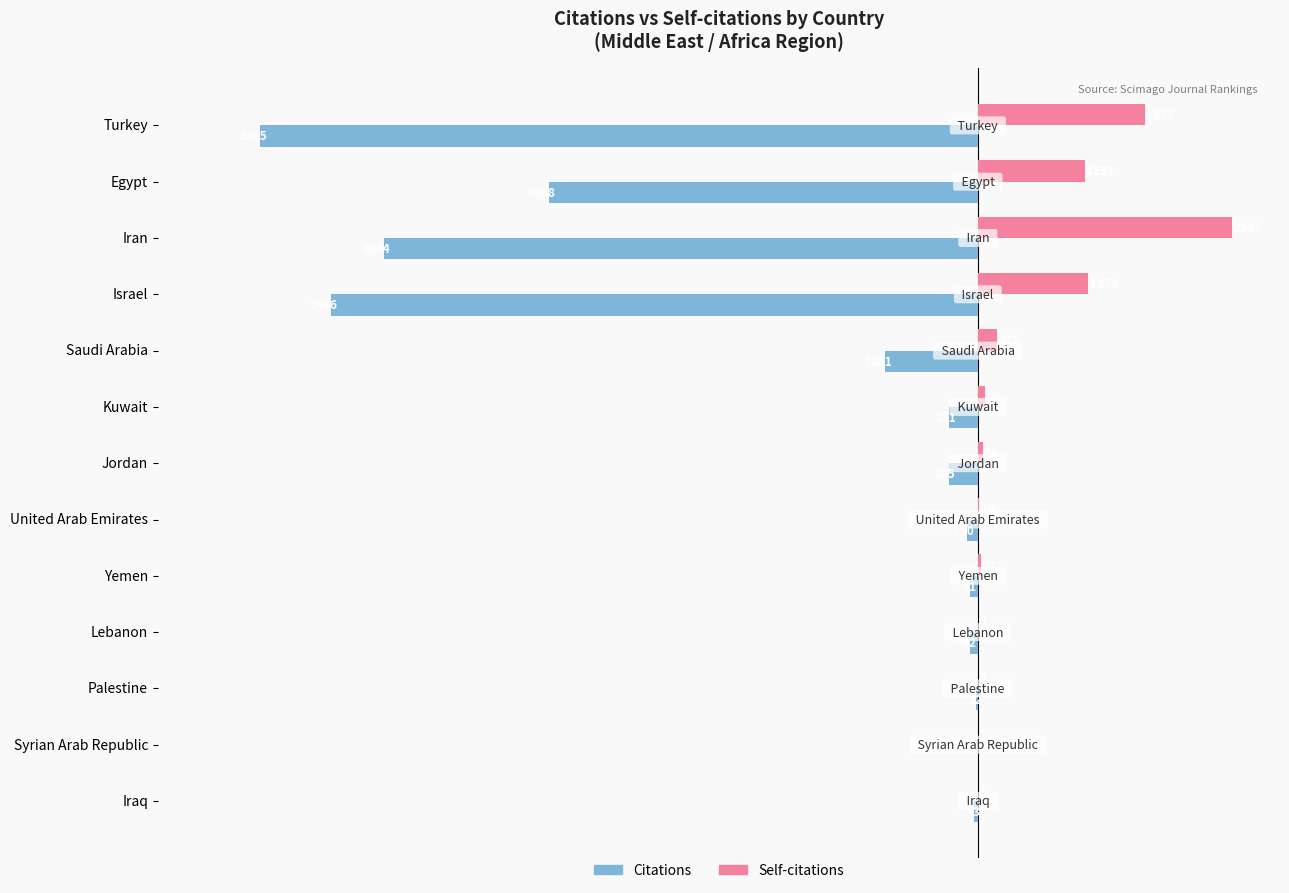

What are all the series names shown in the legend?

Citations, Self-citations